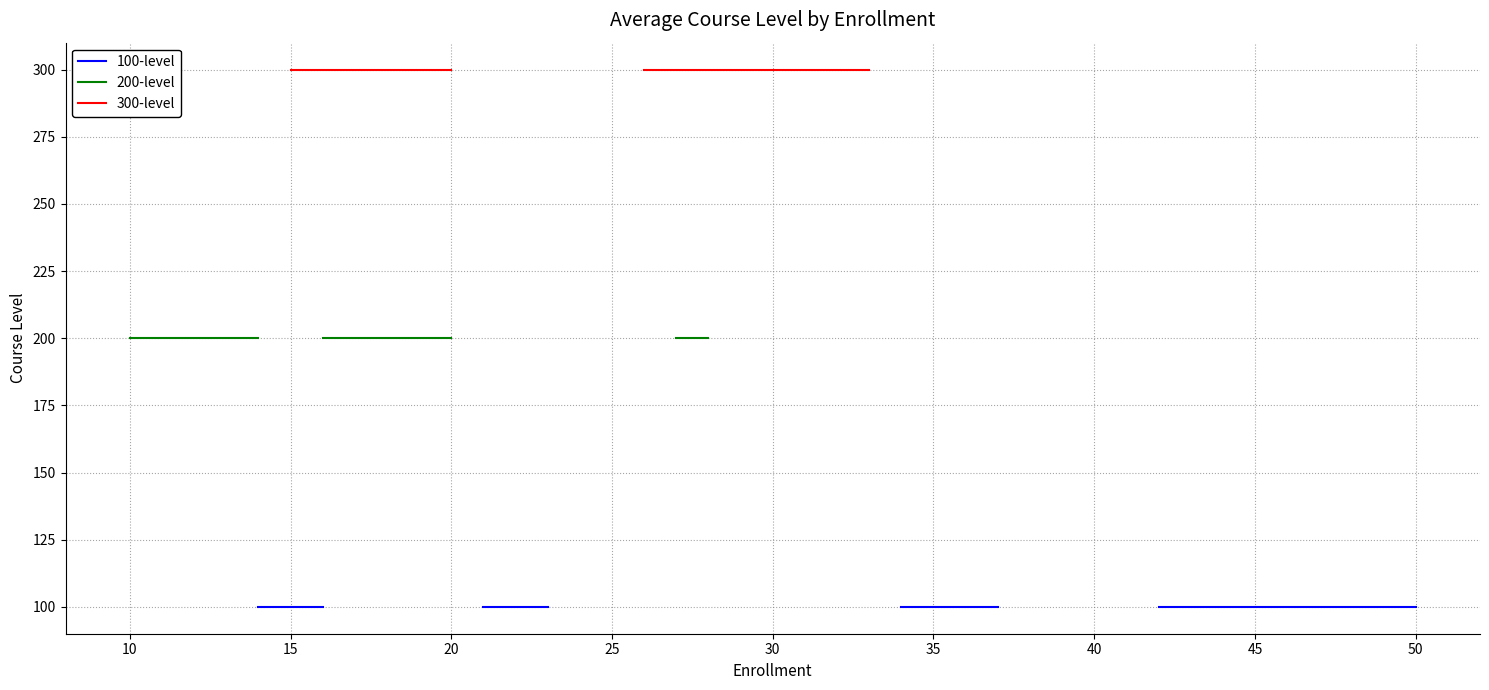

True or false: 300-level and 100-level cross at least once.

False